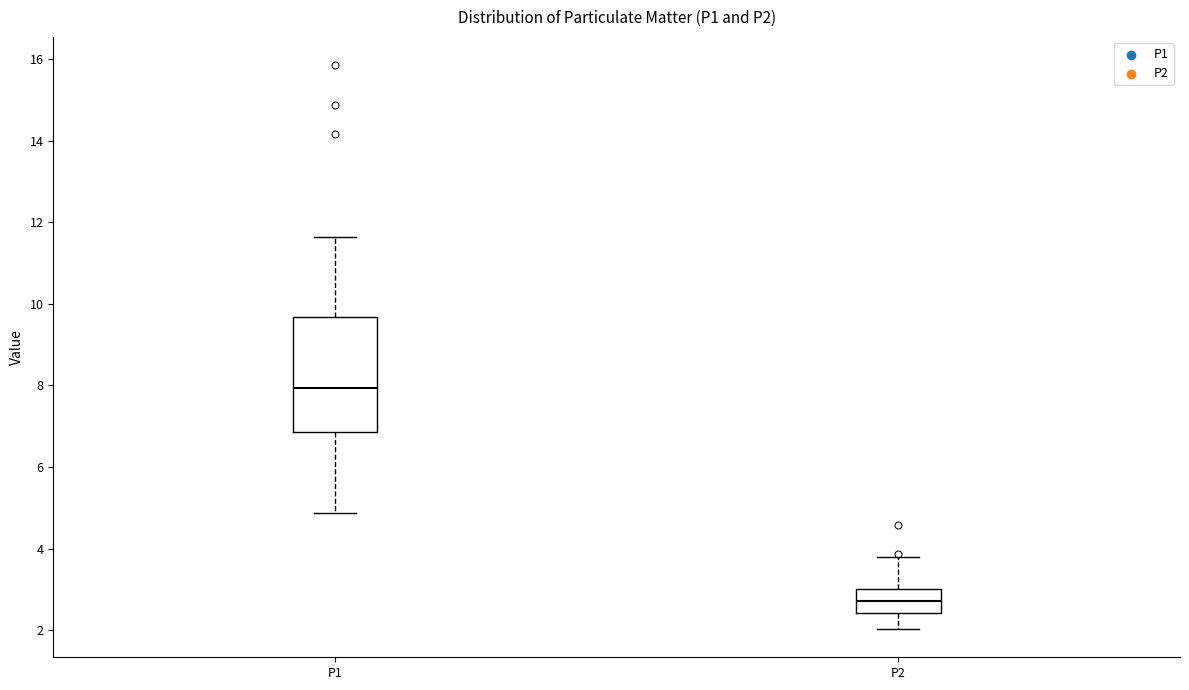

Reading left to right, transcribe this box plot: for each box, give where its median line is, the range the box spans, and where its two whiskers end, as read against the y-axis. The values are not printed on the chart, so give them approximately, as read against the axis.

P1: median 8.0, box 6.8 to 9.6, whiskers 4.8 to 11.6
P2: median 2.8, box 2.4 to 3.0, whiskers 2.0 to 3.8